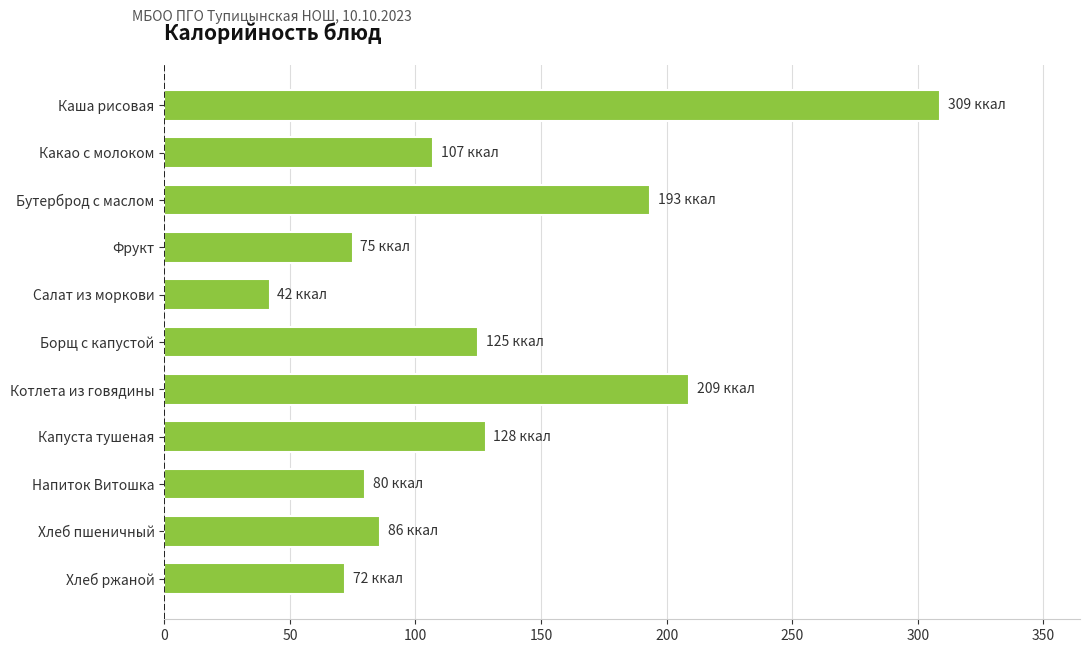

At which category does the chart reach its minimum across all series?

Салат из моркови